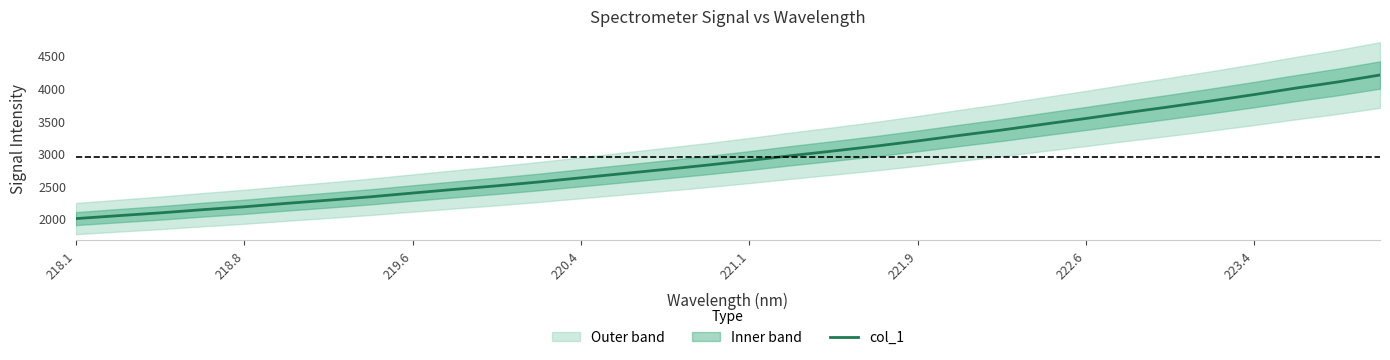

What is the maximum value for col_1?

4202.2